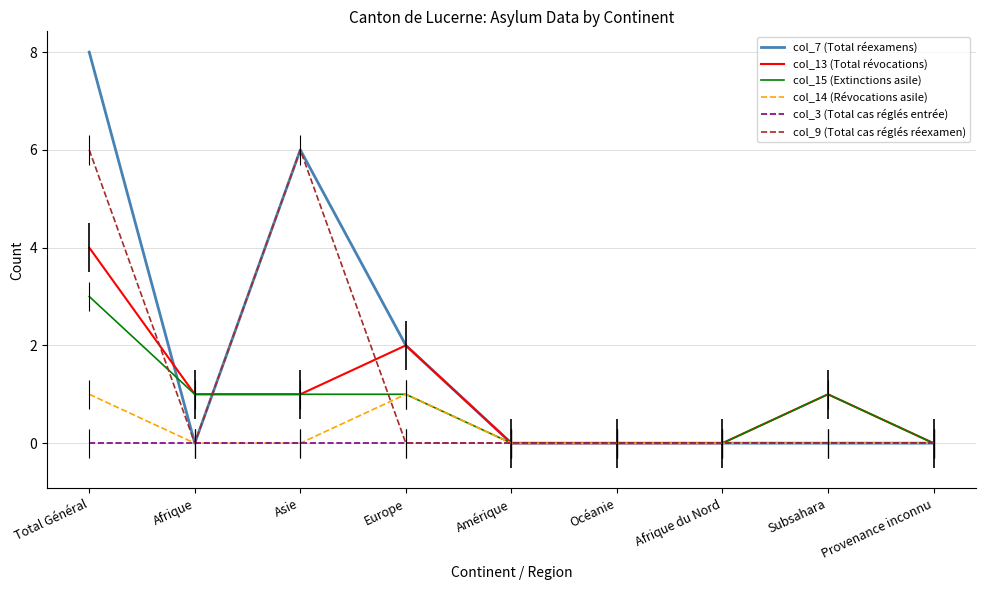

How many intersections are there between col_9 (Total cas réglés réexamen) and col_14 (Révocations asile)?

1